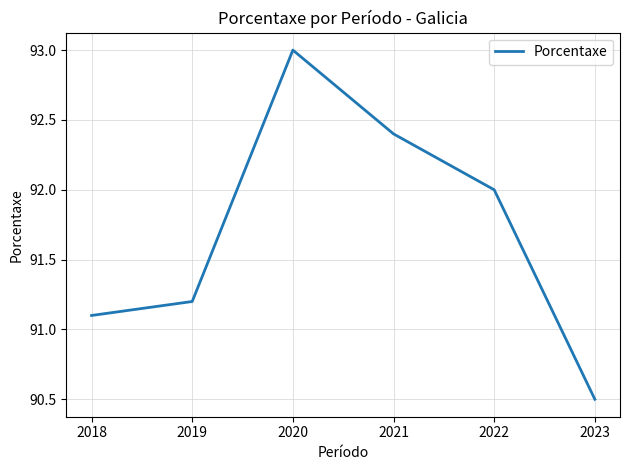

What is the sum of all values?

550.2